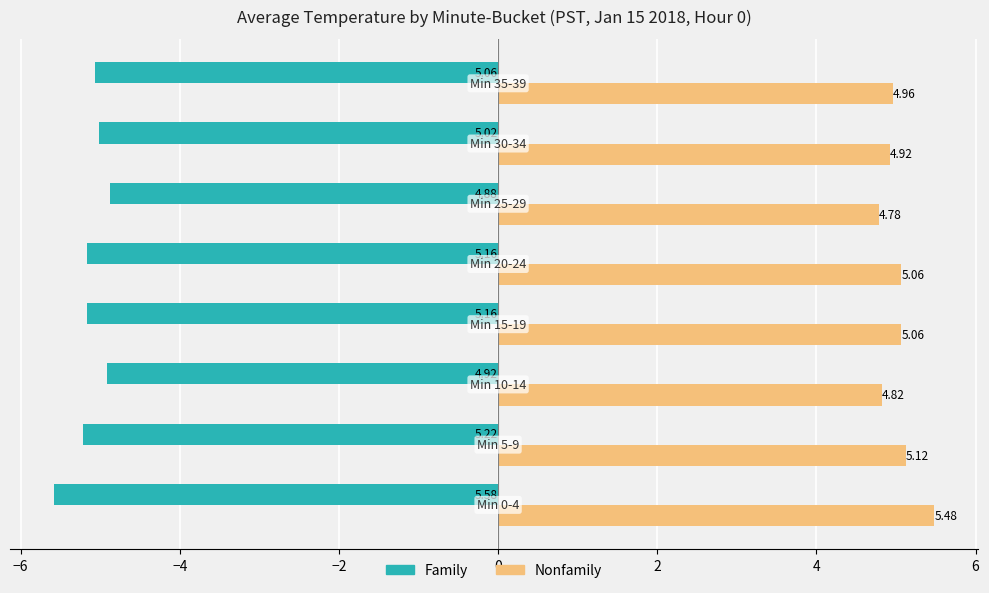

Which series has the largest total across all categories?

Nonfamily